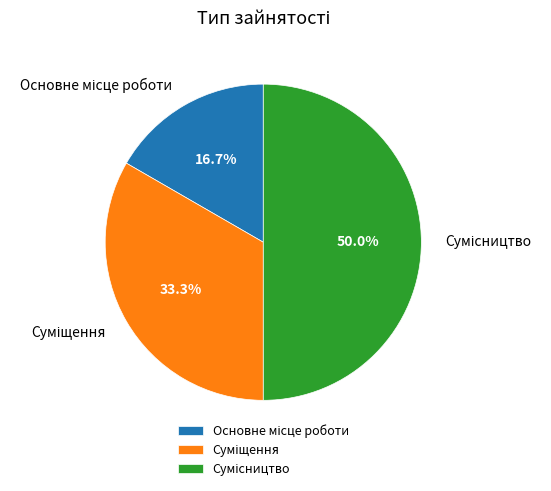

True or false: Суміщення accounts for 33% of the total.

True